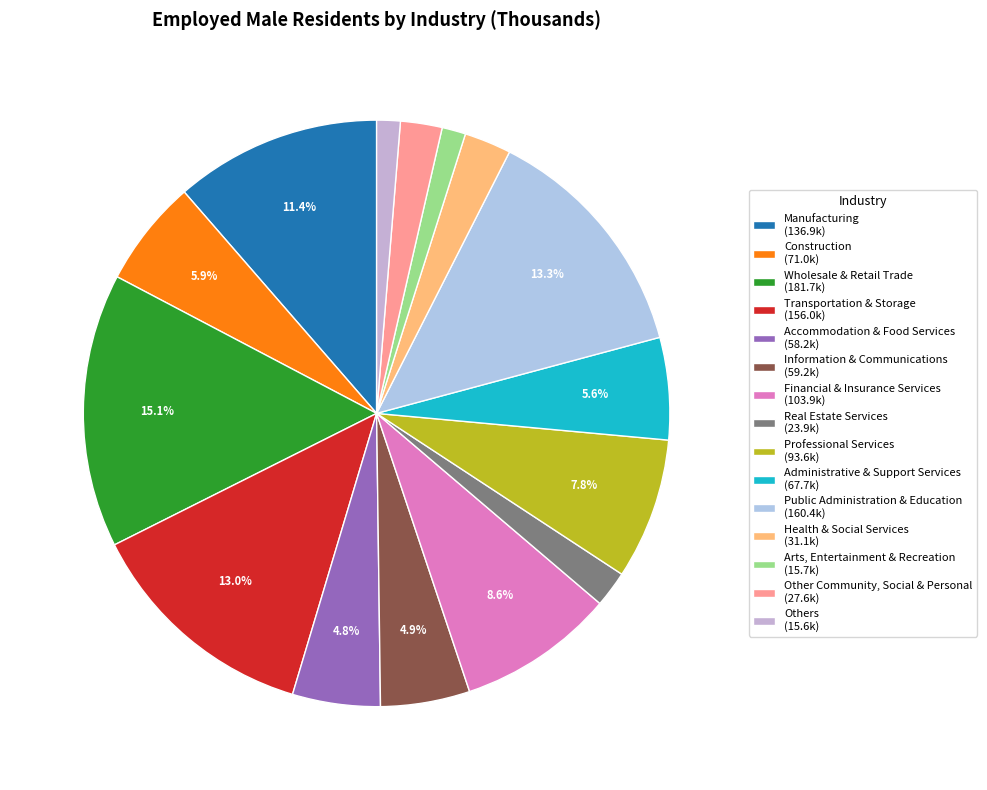

What is the smallest slice in the pie chart?

Others